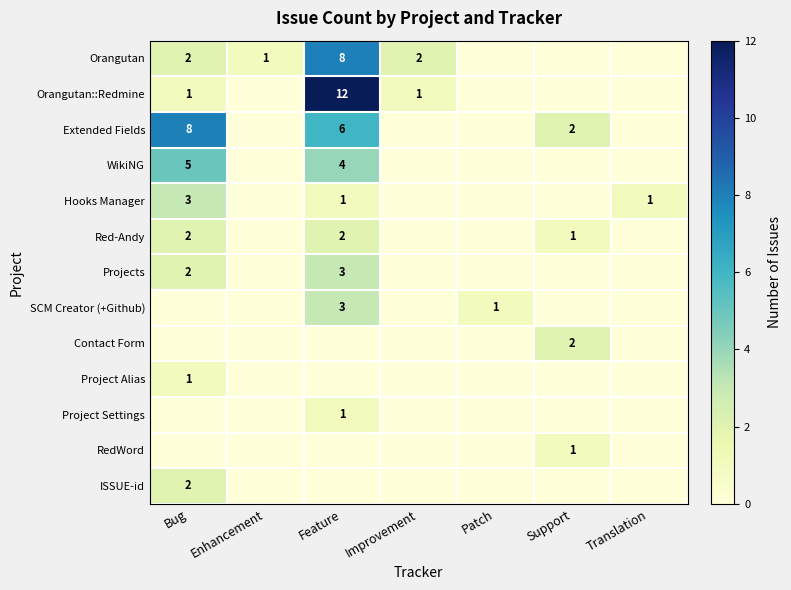

Is it true that Red-Andy equals 3 at Bug?

False